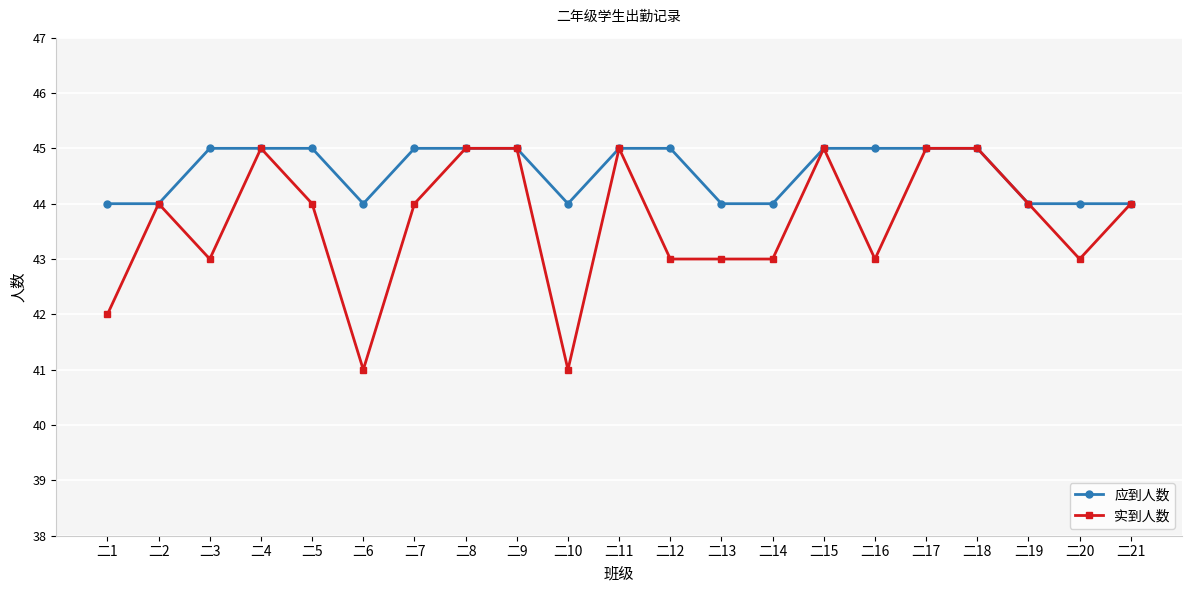

Rank the series at 二12 from highest to lowest value.

应到人数, 实到人数